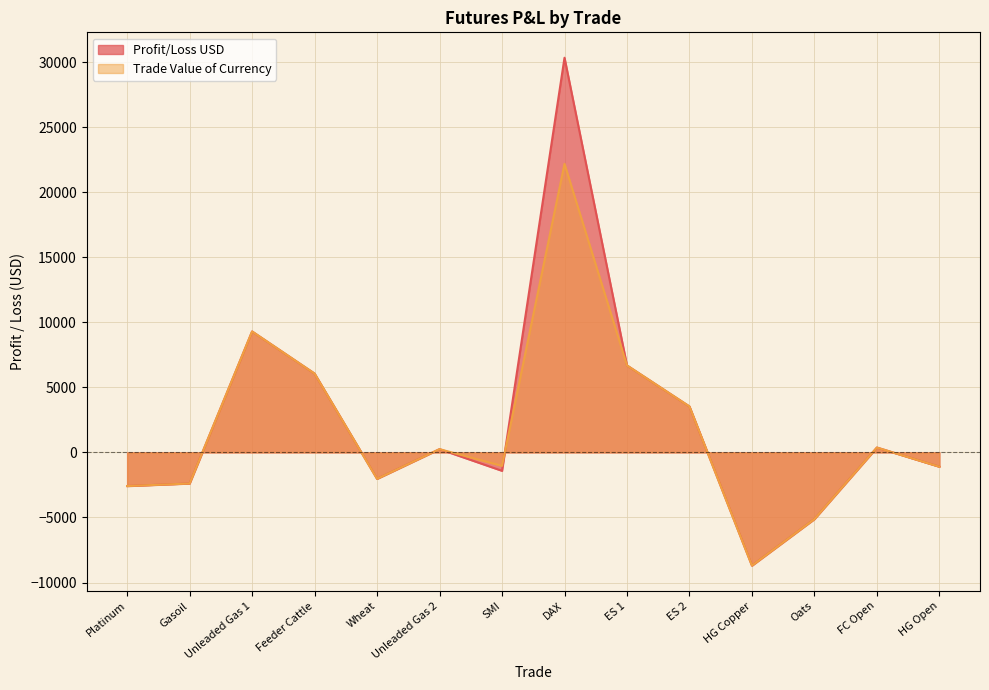

Is it true that Trade Value of Currency equals -1034.1 at SMI?

True